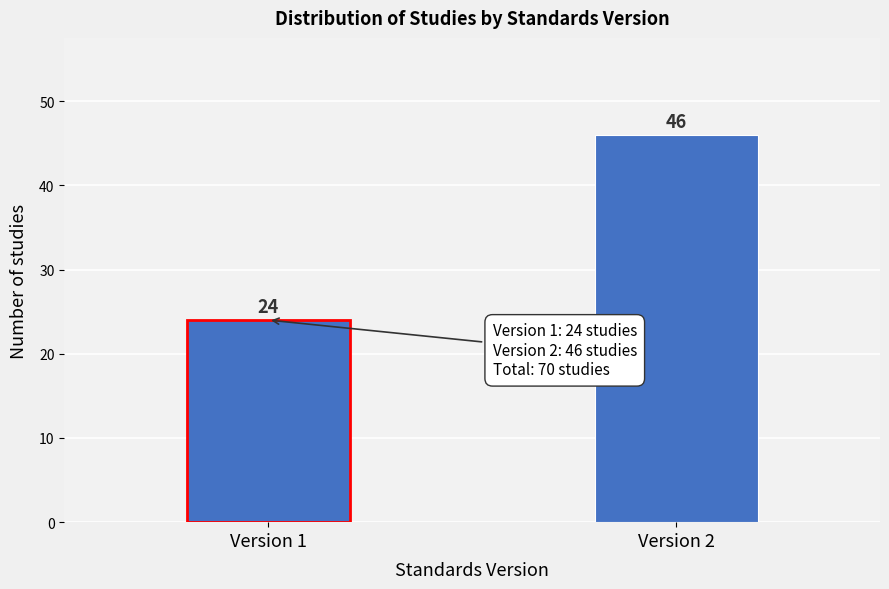

Reading right to left, what are all the values shown in this chart?

46	24